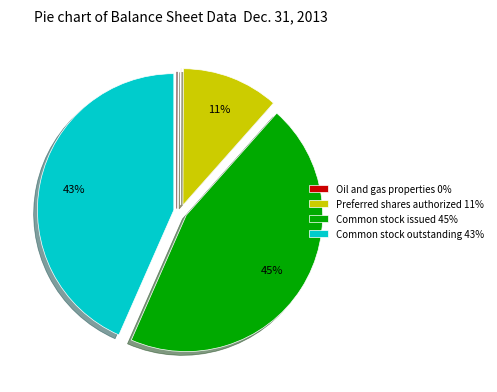

Does Common stock issued represent more than half of the total?

No